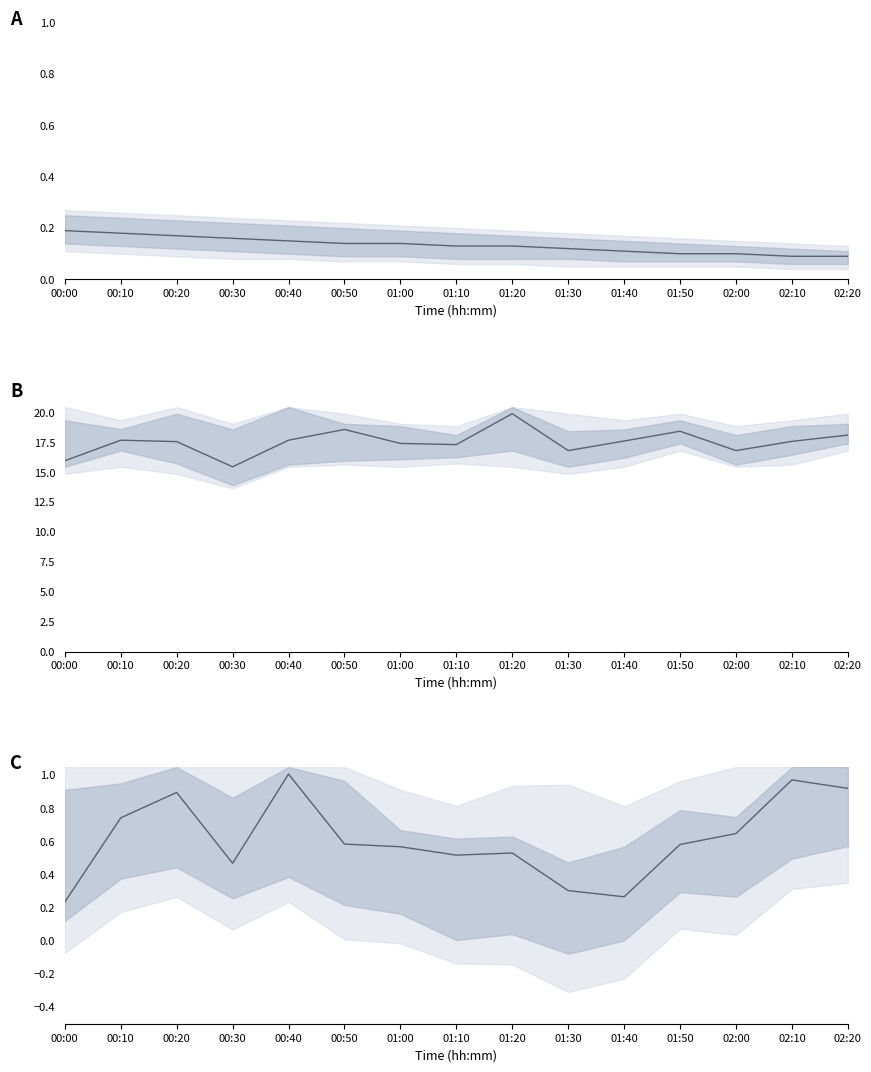

What is the difference between the ratio (P1/P2 normalized) values at 00:00 and 01:40?

0.1